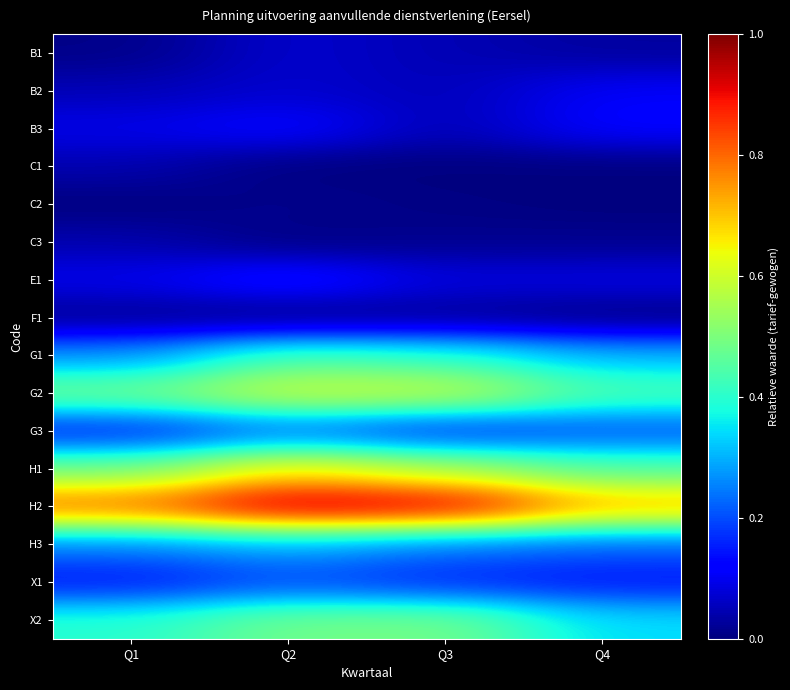

Reading right to left, transcribe all the data shown in this chart.

B1: Q4=0.0	Q3=0.0	Q2=0.1	Q1=0.0
B2: Q4=0.1	Q3=0.1	Q2=0.1	Q1=0.0
B3: Q4=0.1	Q3=0.0	Q2=0.1	Q1=0.1
C1: Q4=0.0	Q3=0.0	Q2=0.0	Q1=0.0
C2: Q4=0.0	Q3=0.0	Q2=0.0	Q1=0.0
C3: Q4=0.0	Q3=0.0	Q2=0.0	Q1=0.0
E1: Q4=0.1	Q3=0.1	Q2=0.2	Q1=0.1
F1: Q4=0.0	Q3=0.0	Q2=0.0	Q1=0.0
G1: Q4=0.3	Q3=0.4	Q2=0.4	Q1=0.3
G2: Q4=0.4	Q3=0.6	Q2=0.6	Q1=0.5
G3: Q4=0.2	Q3=0.2	Q2=0.2	Q1=0.1
H1: Q4=0.4	Q3=0.6	Q2=0.7	Q1=0.5
H2: Q4=0.7	Q3=0.9	Q2=1.0	Q1=0.8
H3: Q4=0.2	Q3=0.2	Q2=0.3	Q1=0.2
X1: Q4=0.1	Q3=0.2	Q2=0.2	Q1=0.1
X2: Q4=0.3	Q3=0.5	Q2=0.5	Q1=0.4